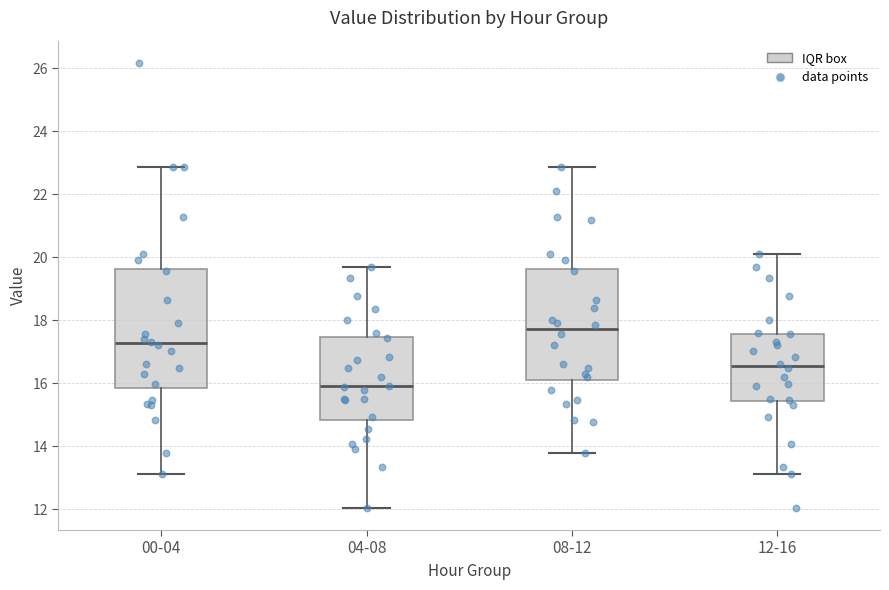

Reading left to right, read every box against the y-axis: the position of its median line, the range the box covers, and the ends of its whiskers. The values are not printed on the chart, so give them approximately, as read against the axis.

00-04: median 17.2, box 15.8 to 19.6, whiskers 13.2 to 22.8
04-08: median 16.0, box 14.8 to 17.4, whiskers 12.0 to 19.8
08-12: median 17.8, box 16.0 to 19.6, whiskers 13.8 to 22.8
12-16: median 16.6, box 15.4 to 17.6, whiskers 13.2 to 20.2